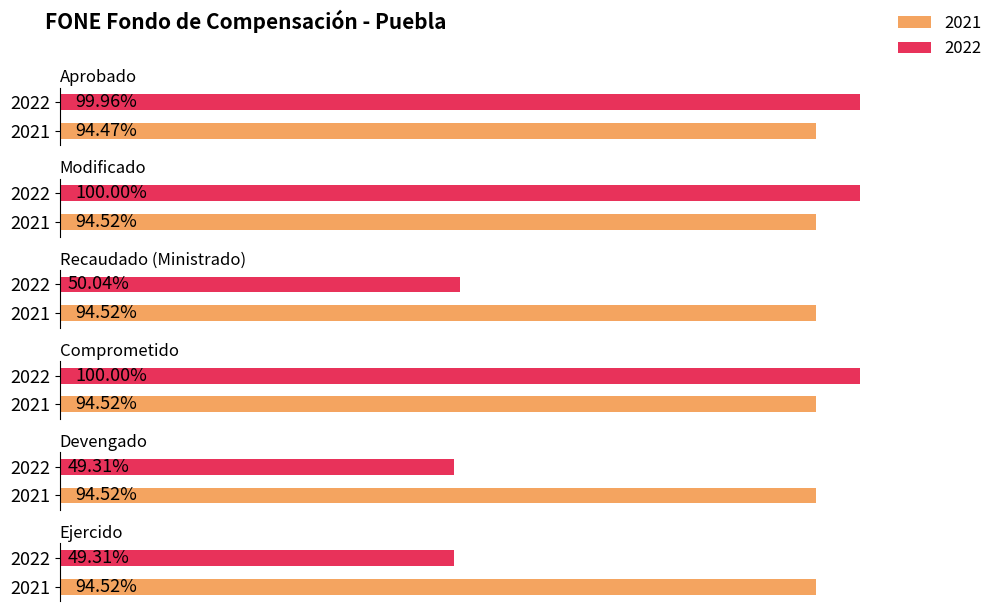

How many values in the Devengado series are below 628539974?

1